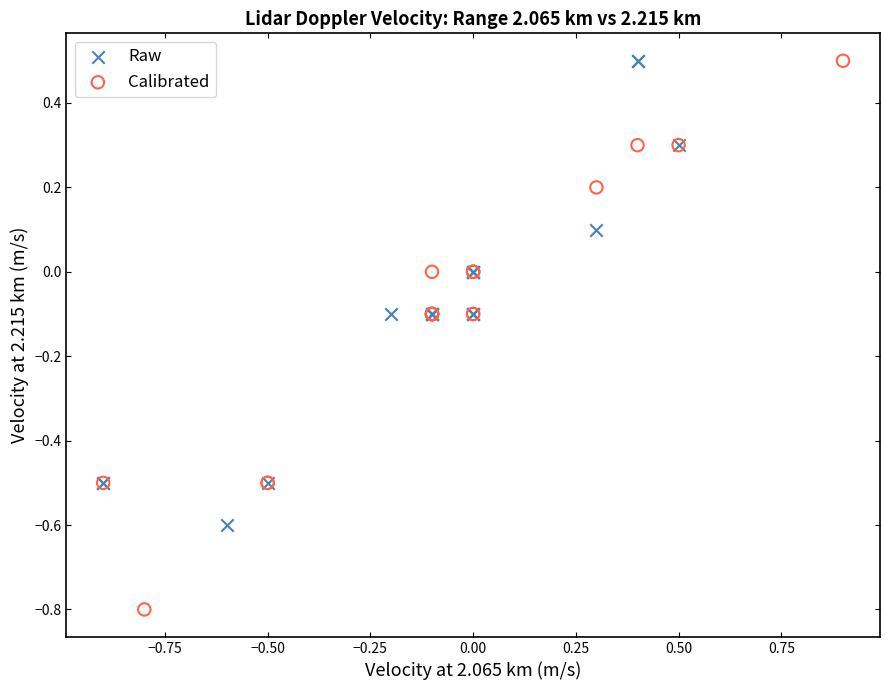

What are all the series names shown in the legend?

Raw, Calibrated